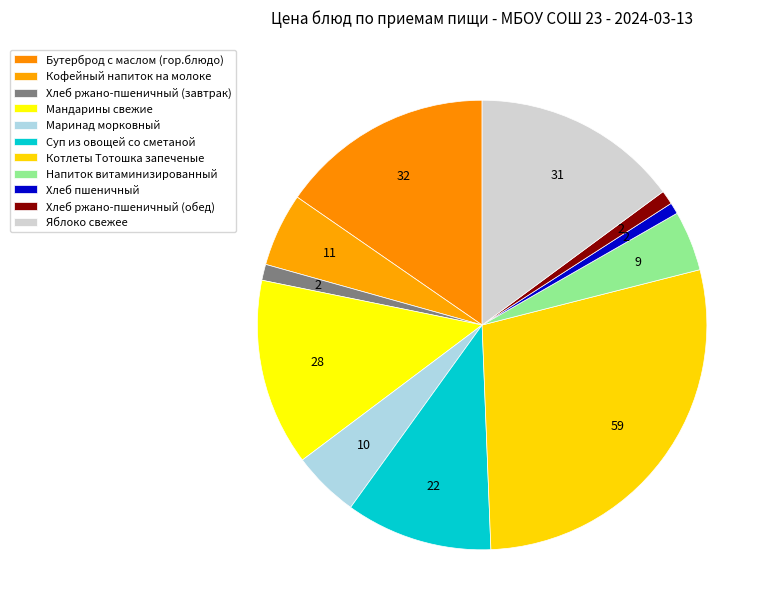

Does Напиток витаминизированный account for over 50% of the chart?

No